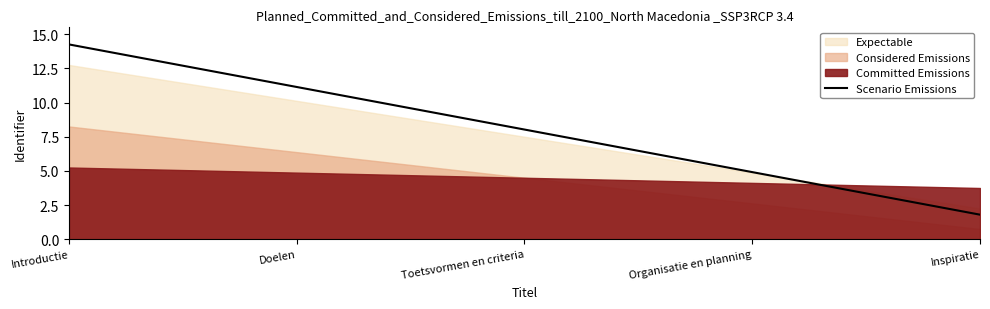

Approximately how many times larger is the value at Doelen compared to Organisatie en planning?

2.3